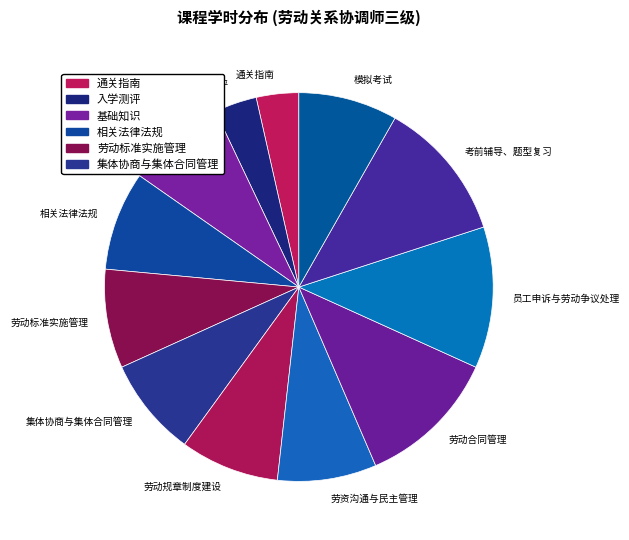

Is it true that 集体协商与集体合同管理 is 21% of the pie?

False